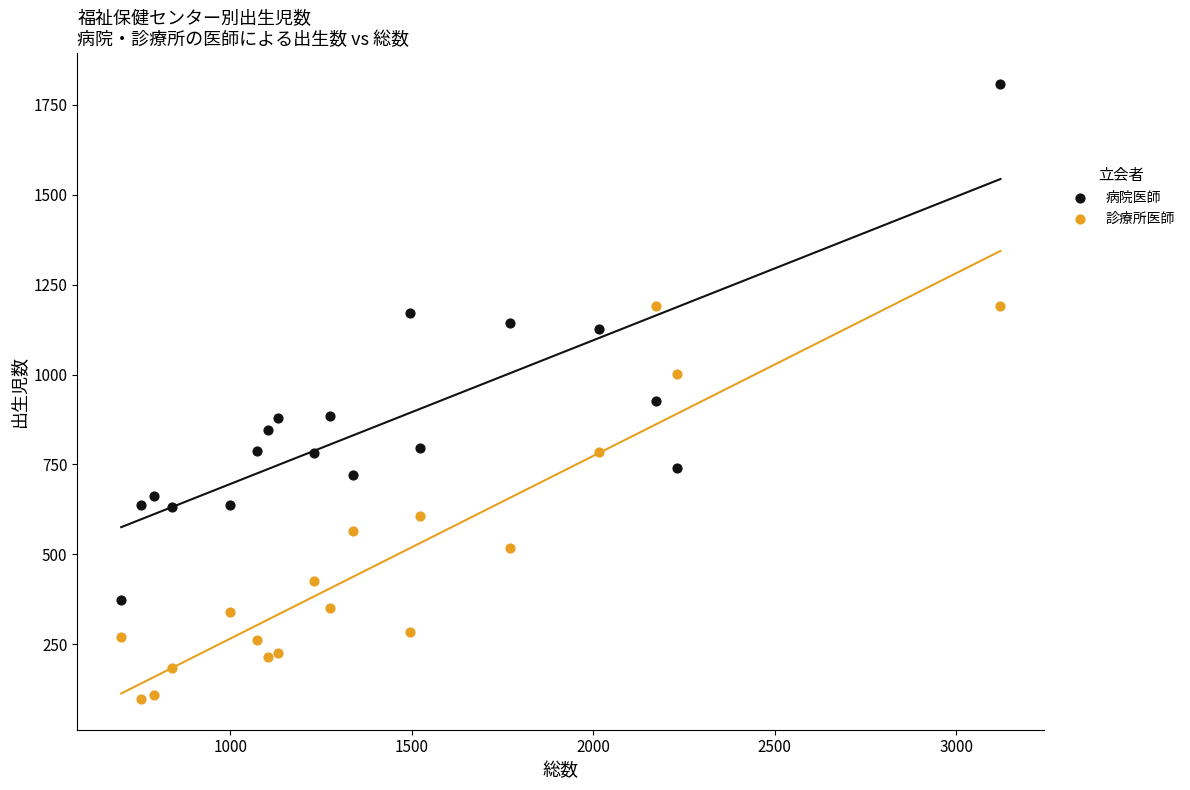

Across all series, what Y value is closest to 953?

925